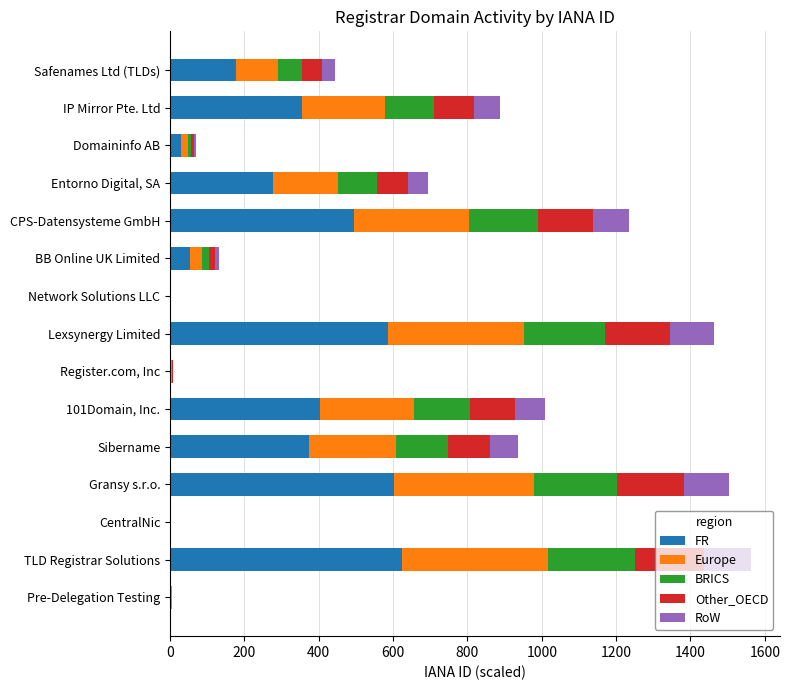

What is the total value across all series at CPS-Datensysteme GmbH?

1236